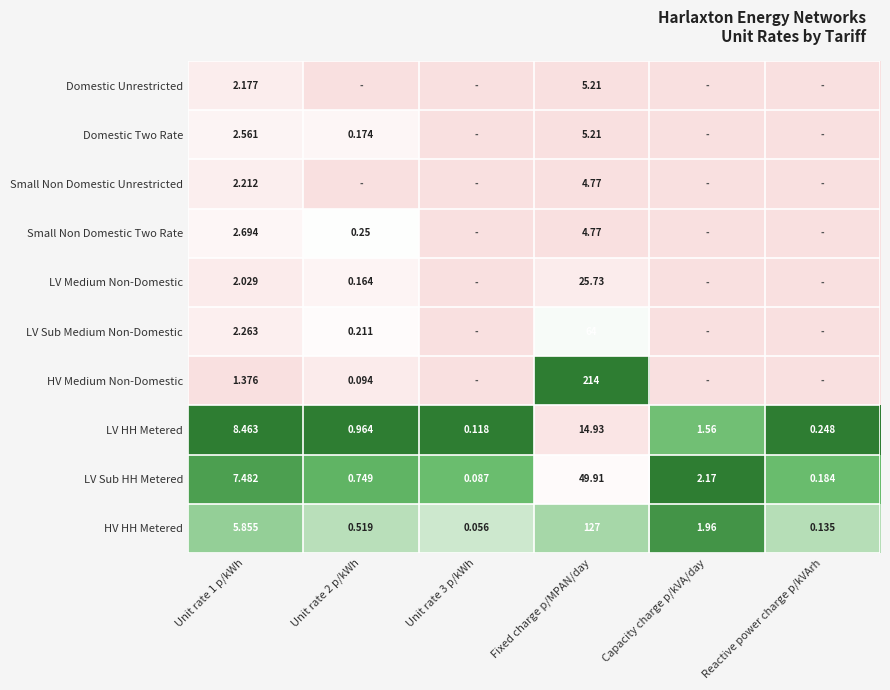

Rank the series at Unit rate 1 p/kWh from lowest to highest value.

HV Medium Non-Domestic, LV Medium Non-Domestic, Domestic Unrestricted, Small Non Domestic Unrestricted, LV Sub Medium Non-Domestic, Domestic Two Rate, Small Non Domestic Two Rate, HV HH Metered, LV Sub HH Metered, LV HH Metered